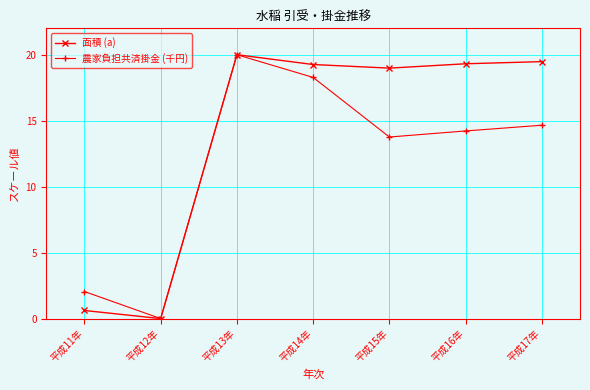

What is the label of the 7th point from the left?

平成17年